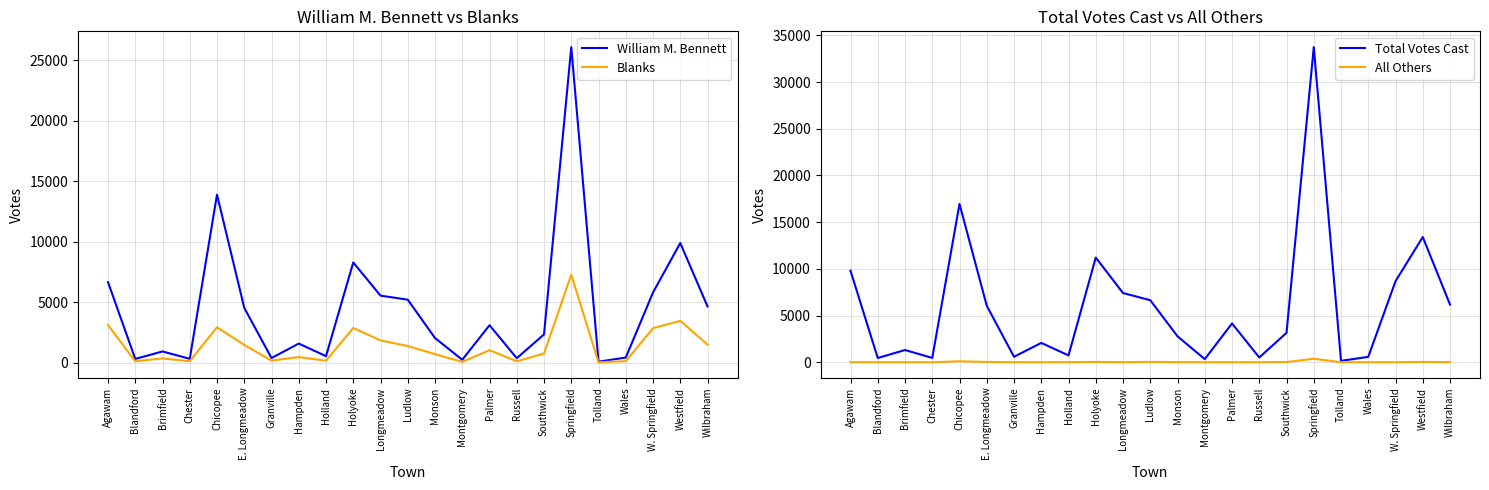

What is the sum of the Blanks values at Wales and Southwick?

910